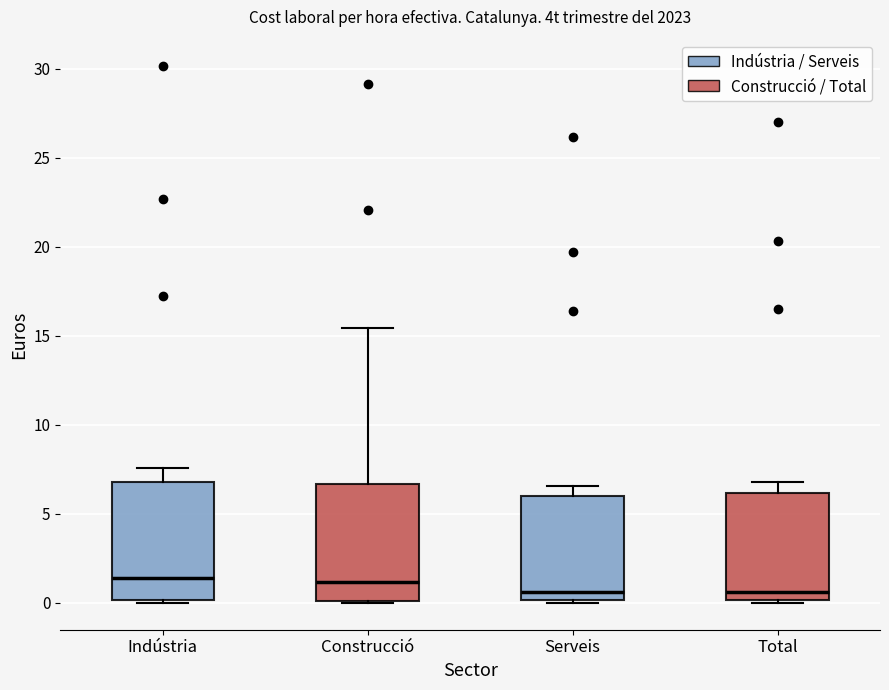

Where is the lower edge of the box for Indústria on the y-axis? The values are not printed on the chart, so give them approximately, as read against the axis.

0.0